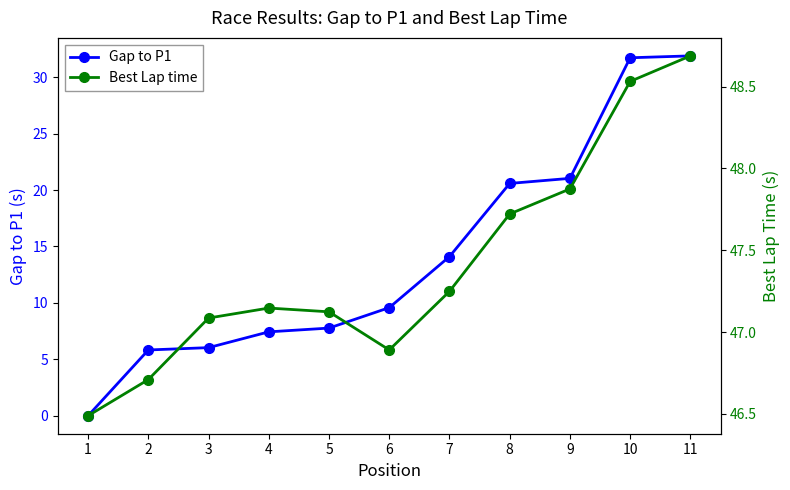

At which category is the sum across all series the highest?

11